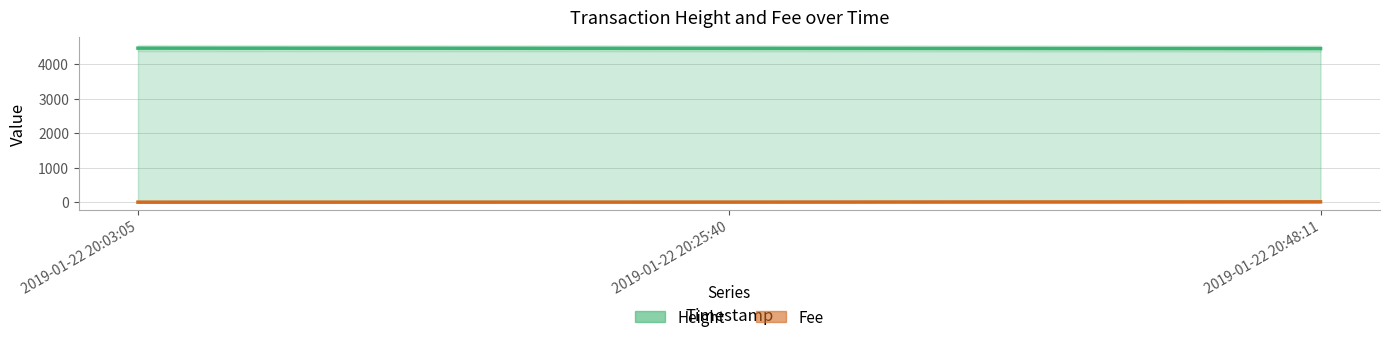

Which series has the widest spread of values?

Height